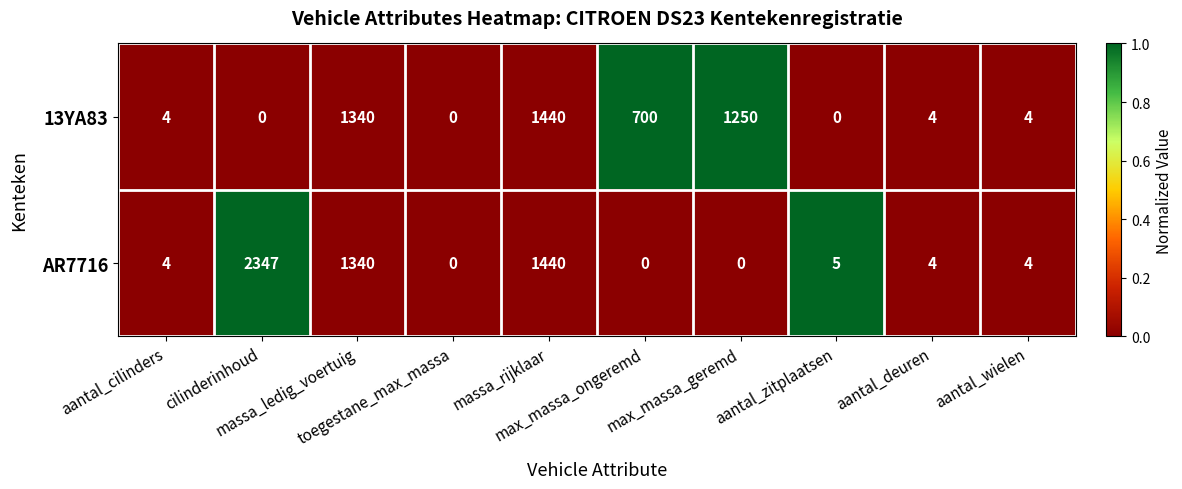

Which series has the largest range (max minus min)?

AR7716